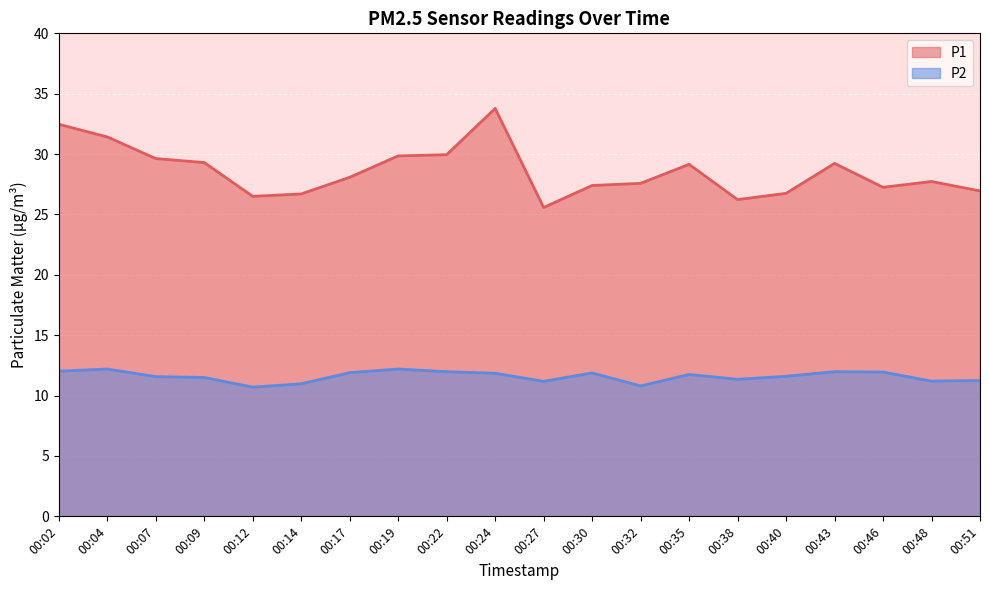

What is the spread (max minus min) of values at 00:48?

16.5